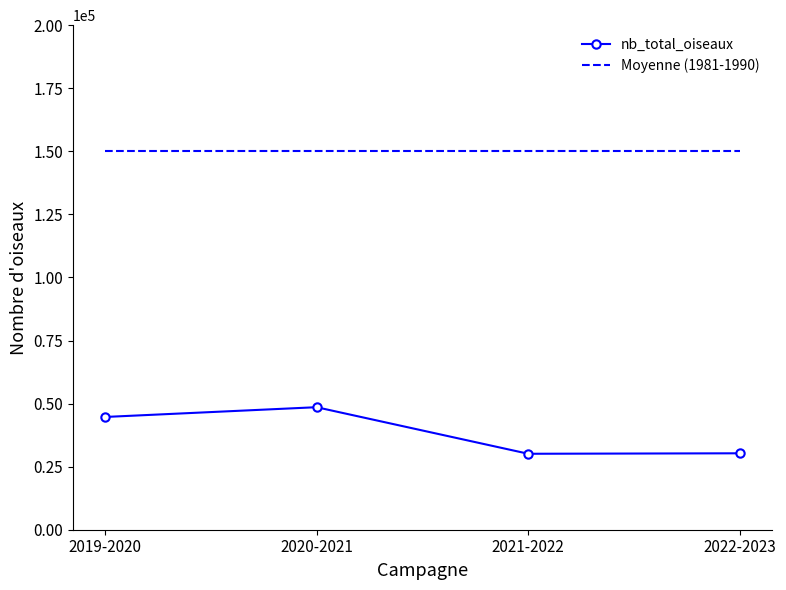

What is the minimum value for nb_total_oiseaux?

30106